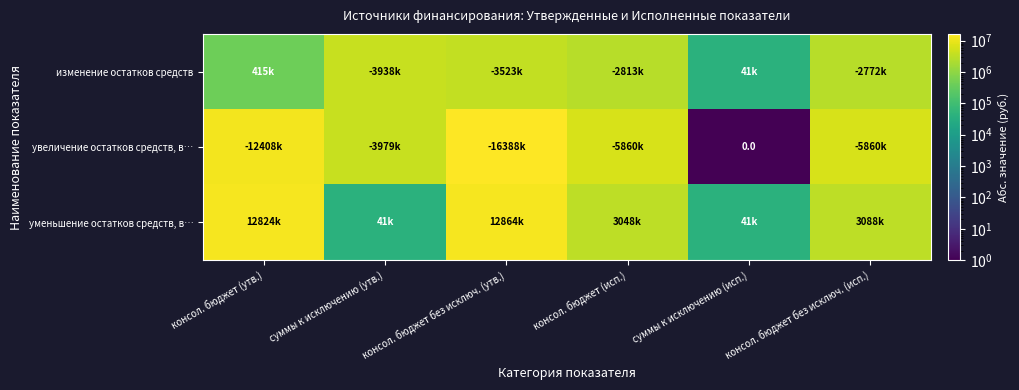

Rank the series by their average value, from highest to lowest.

увеличение остатков средств, в…, уменьшение остатков средств, в…, изменение остатков средств